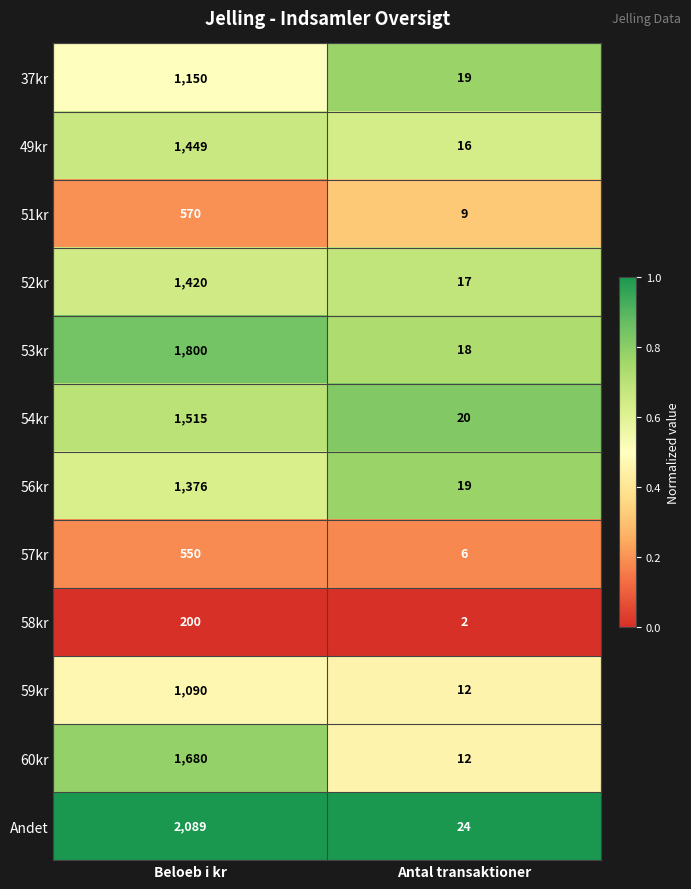

The value of 56kr at Beloeb i kr is 2365. True or false?

False